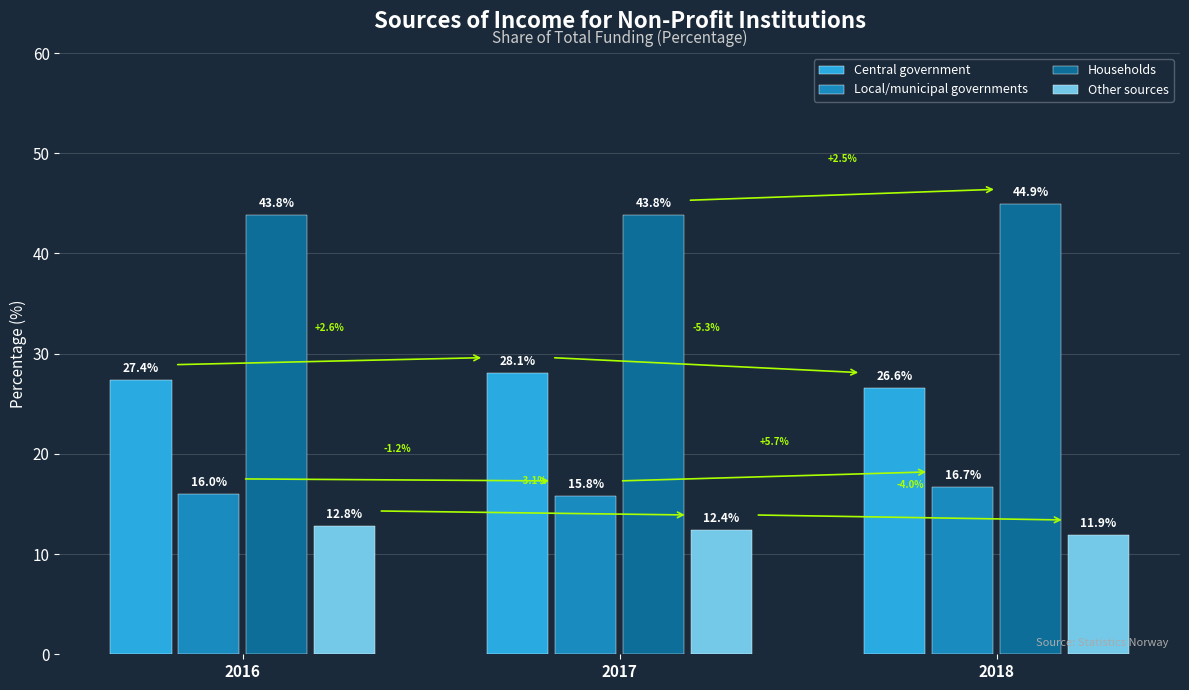

At which label does Households reach its peak?

2018